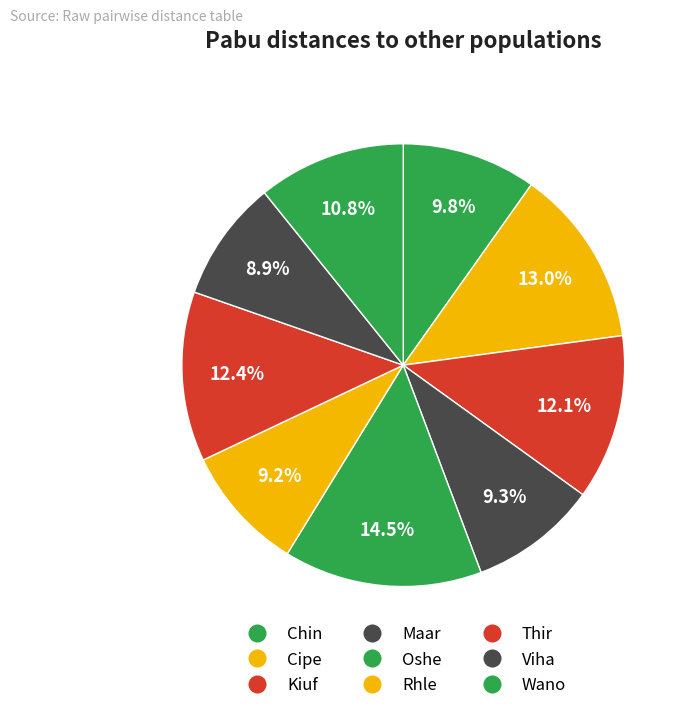

How many segments does this pie chart have?

9